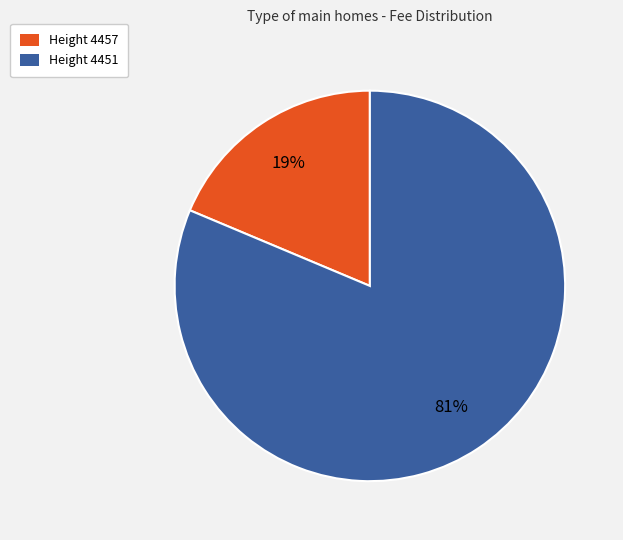

Do Height 4457 and Height 4451 together represent more than half of the pie?

Yes